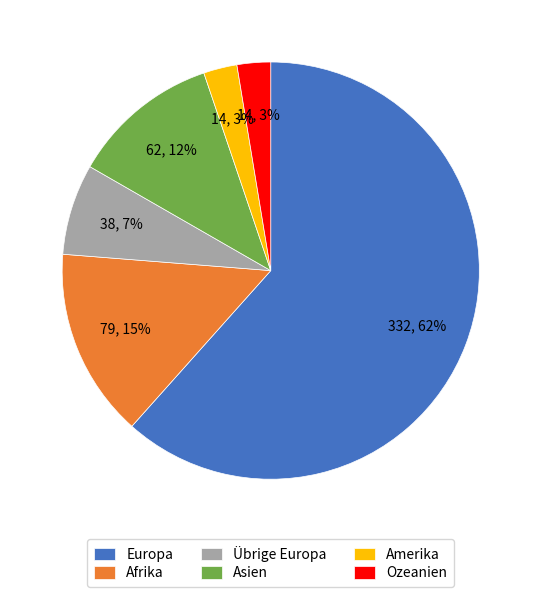

What percentage is the Ozeanien slice, to the nearest percent?

3%